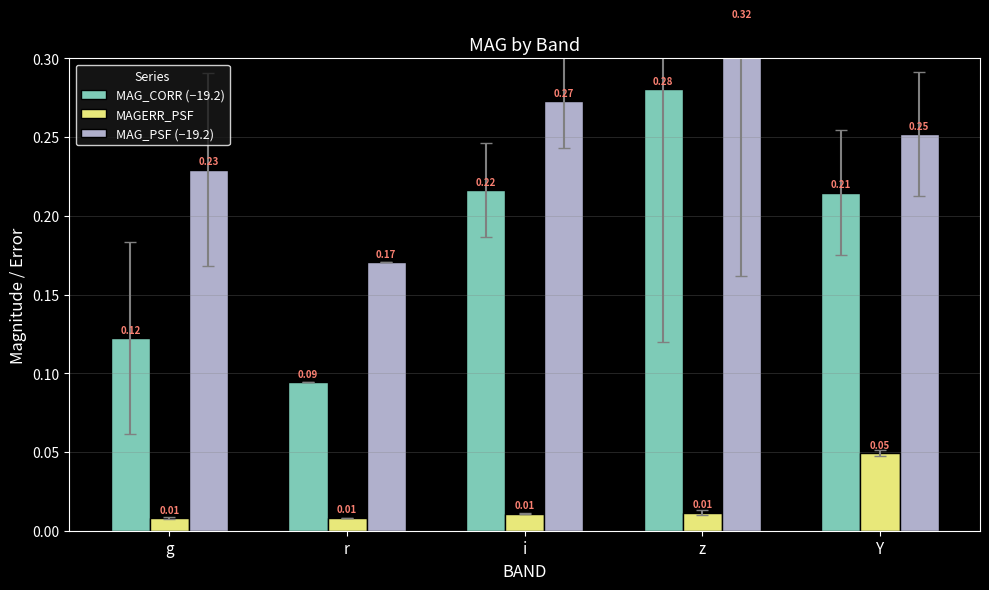

Which category has the lowest value in the MAG_PSF (−19.2) series?

r